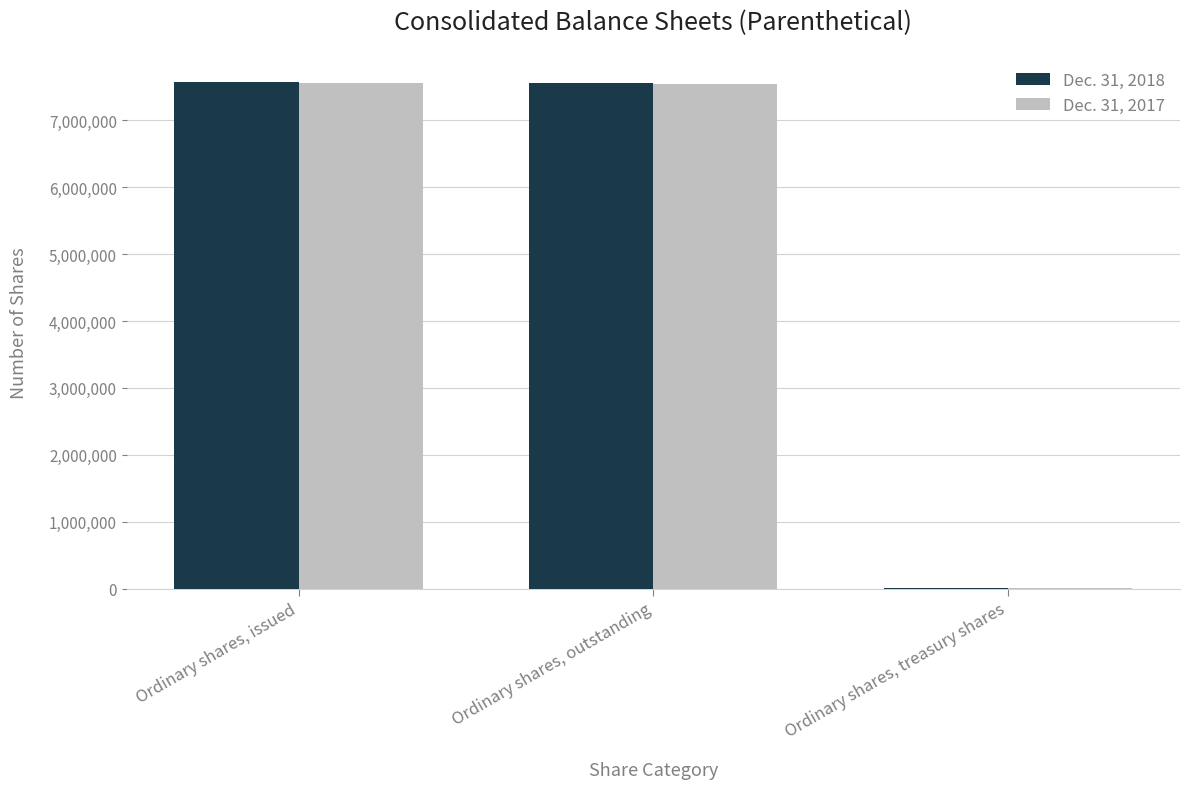

The value of Dec. 31, 2017 at Ordinary shares, issued is 2865980. True or false?

False